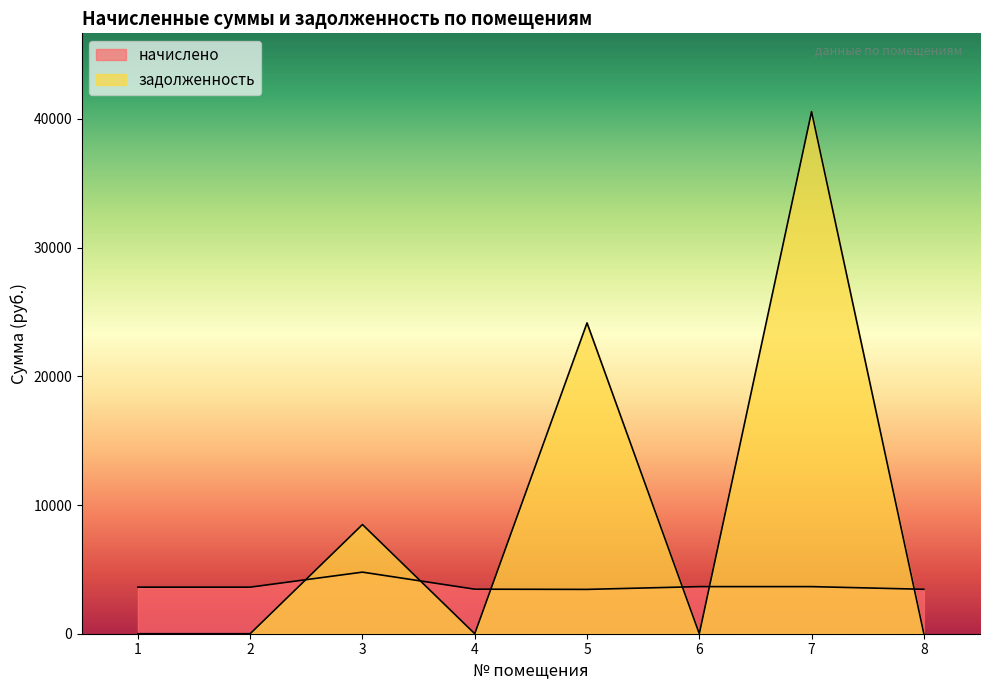

In начислено, how many points are lower than both neighbors (excluding endpoints)?

1